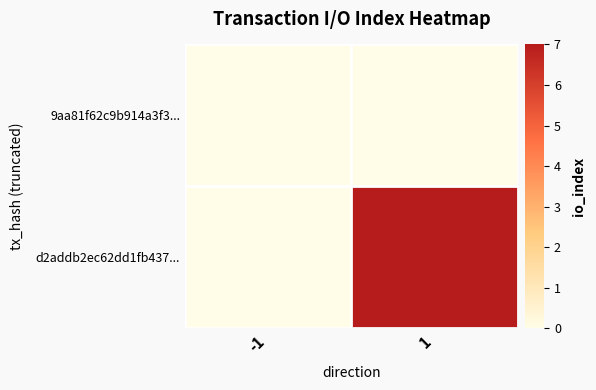

Which series has the largest total across all categories?

d2addb2ec62dd1fb437...